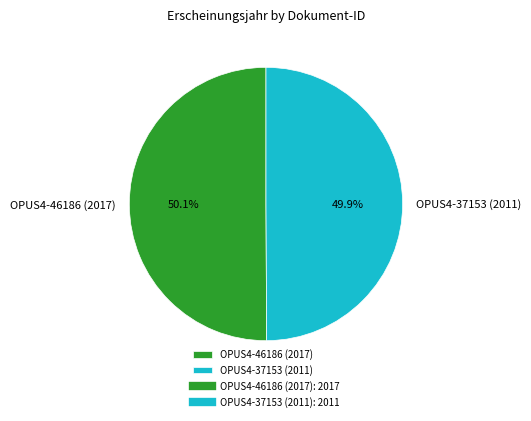

Combined, do OPUS4-46186 (2017) and OPUS4-37153 (2011) account for over 50%?

Yes